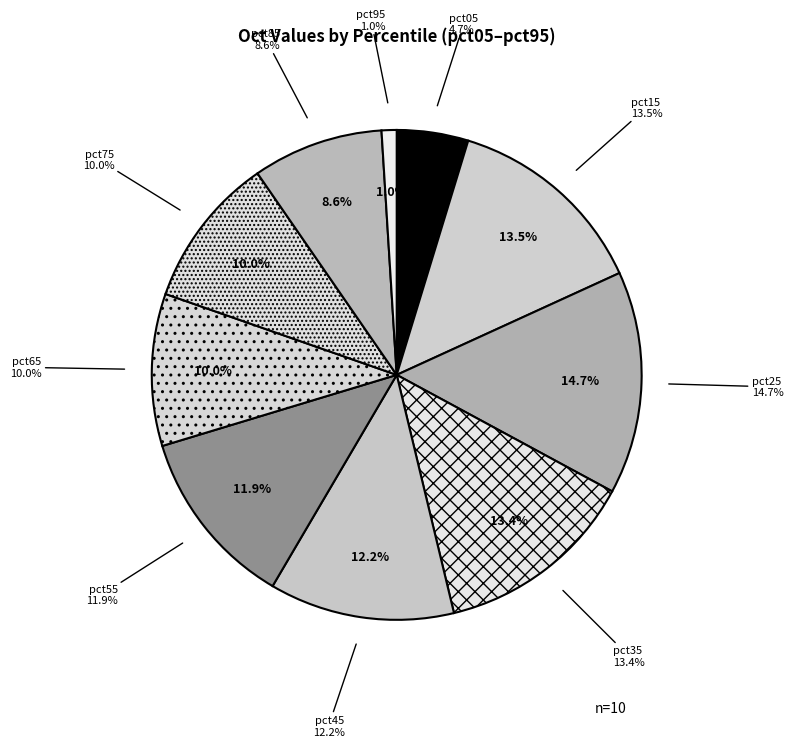

How many segments does this pie chart have?

10